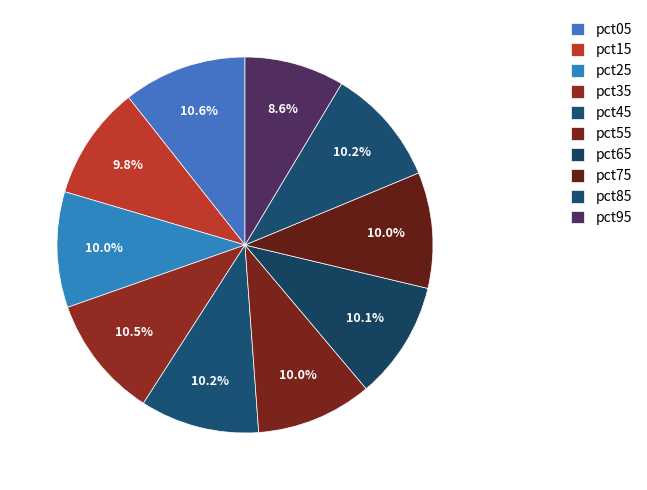

Which category has the smallest portion of the pie?

pct95